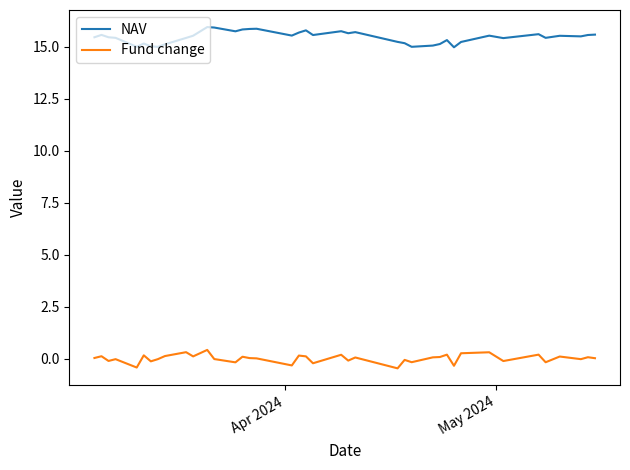

True or false: Fund change and NAV intersect in this chart.

False